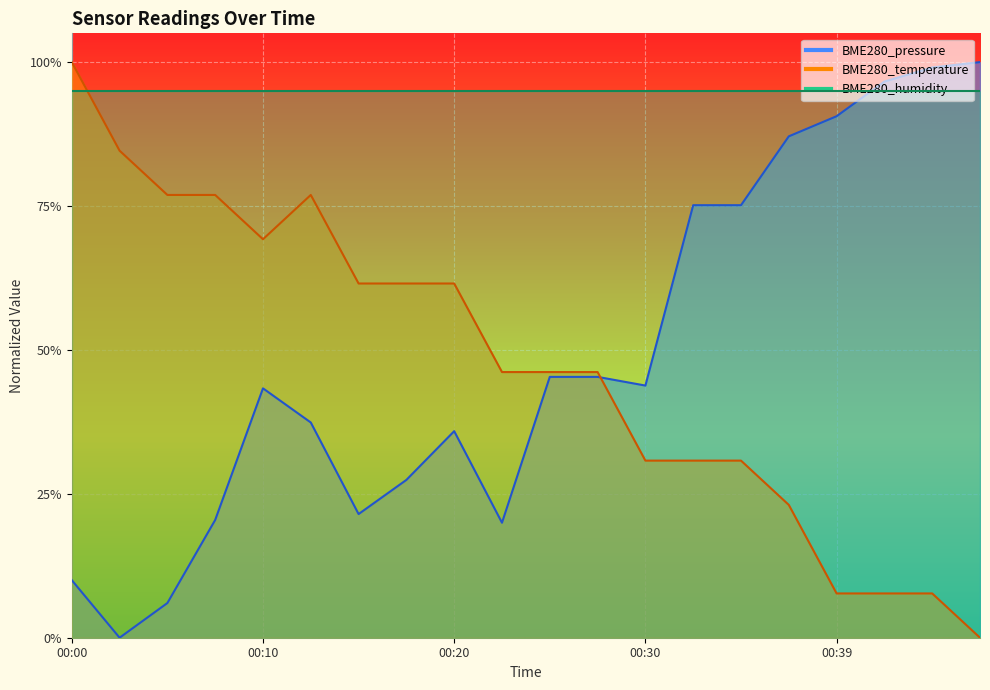

At which category does BME280_temperature reach its first local peak?

00:12